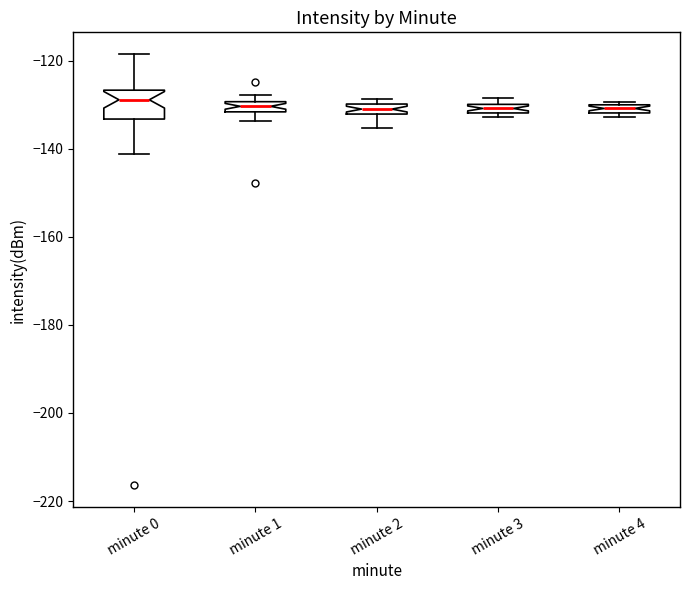

Where does the lower whisker of the box for minute 0 end on the y-axis? The values are not printed on the chart, so give them approximately, as read against the axis.

-142